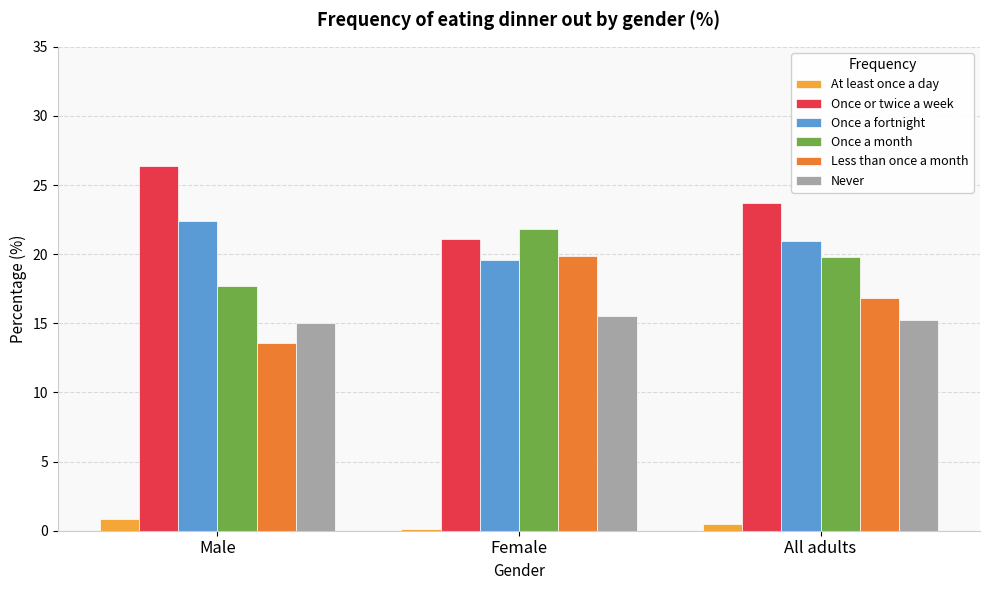

True or false: Once a fortnight has a value of 13.7 at All adults.

False